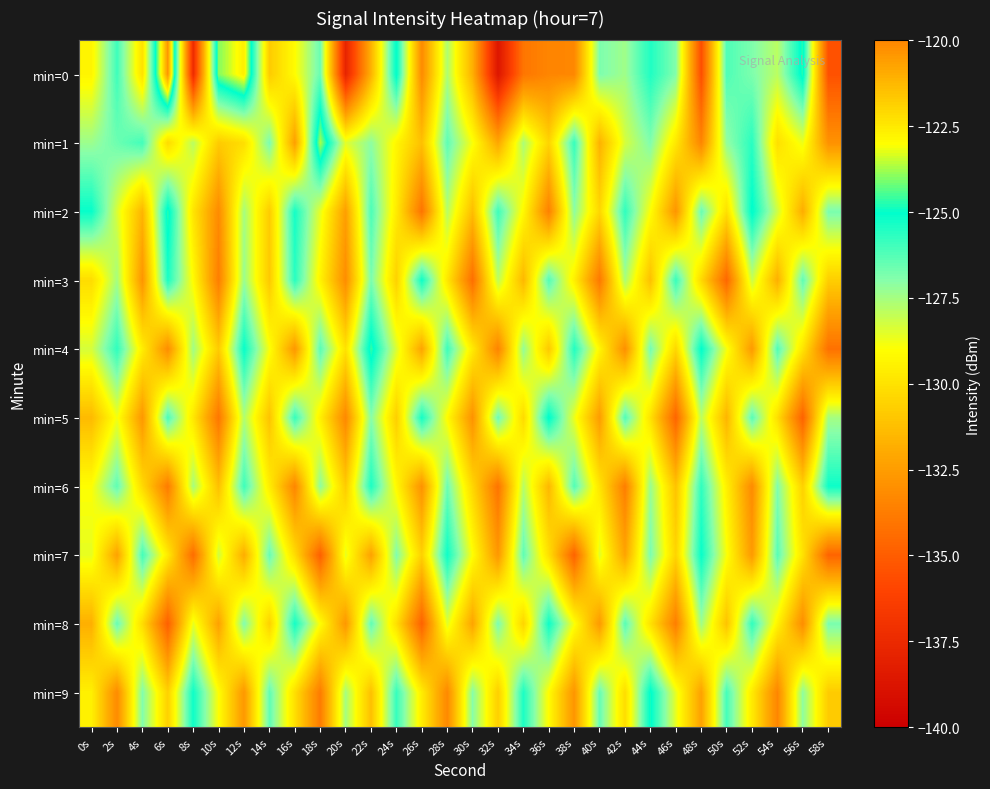

What is the maximum value shown in the chart?

-120.3